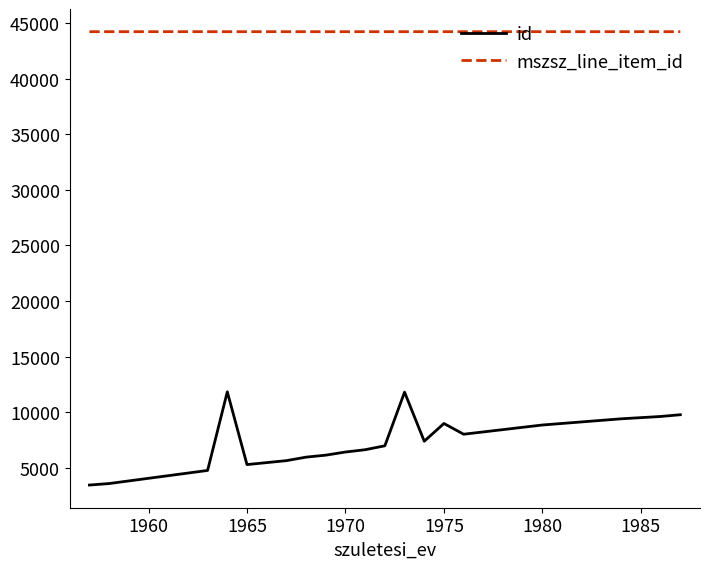

Which series has the largest range (max minus min)?

id